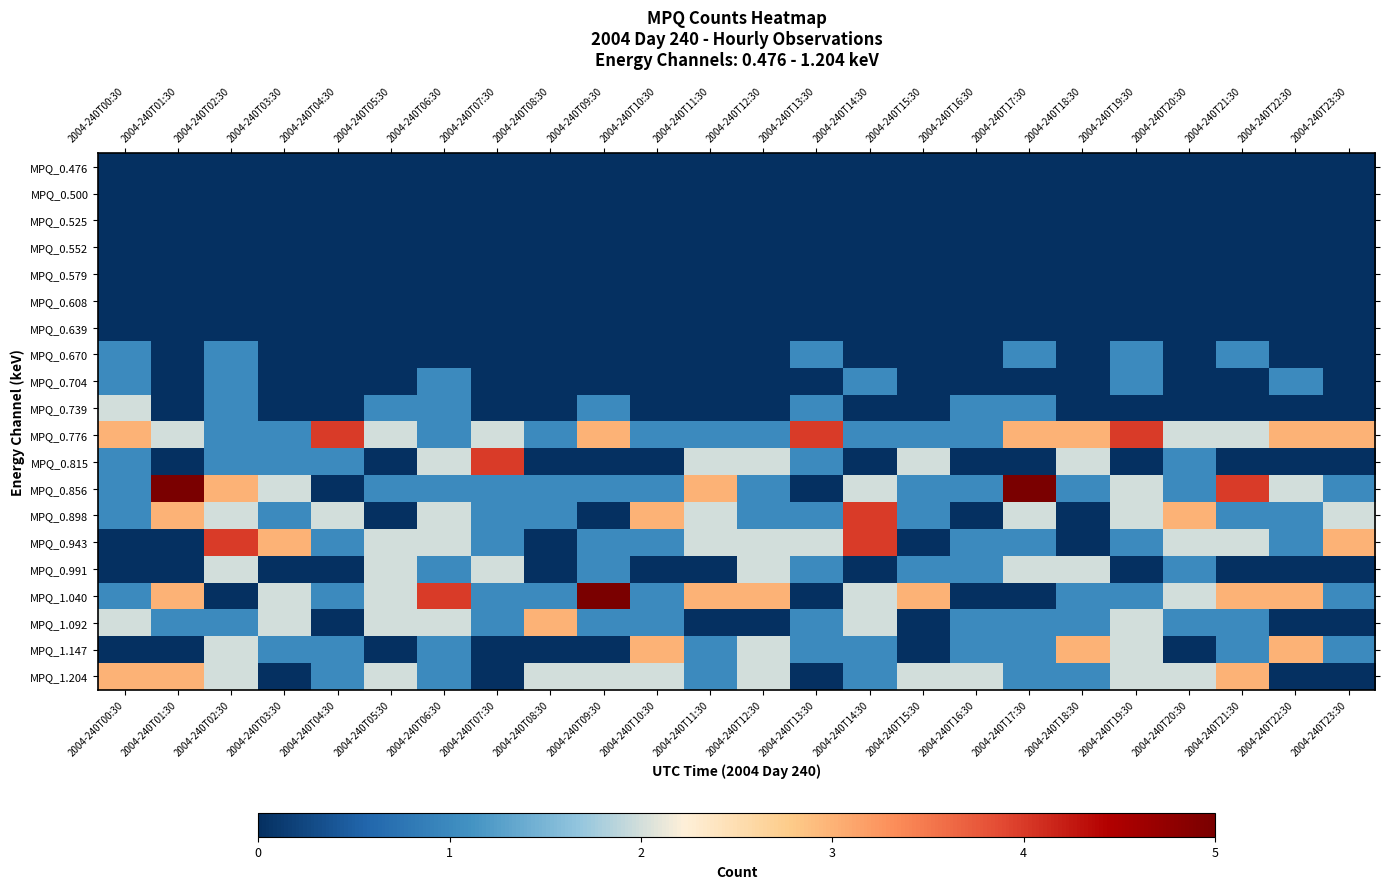

What is the spread (max minus min) of values at 2004-240T05:30?

2